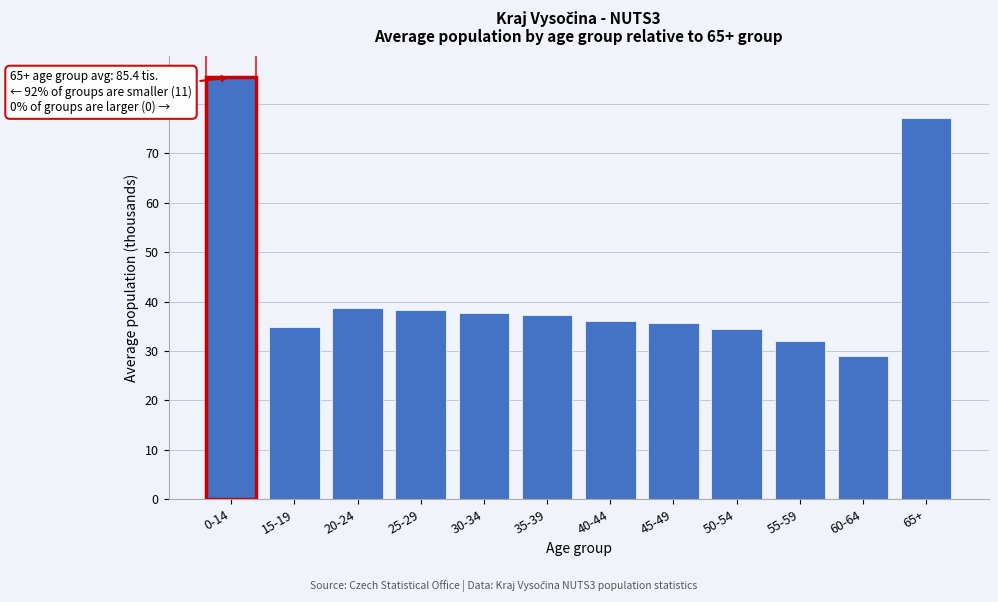

Between 65+ and 55-59, which is larger?

65+